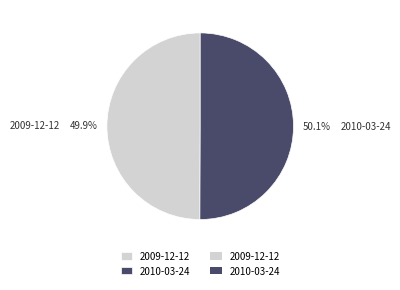

What percentage do 2010-03-24 and 2009-12-12 together represent?

100.0%